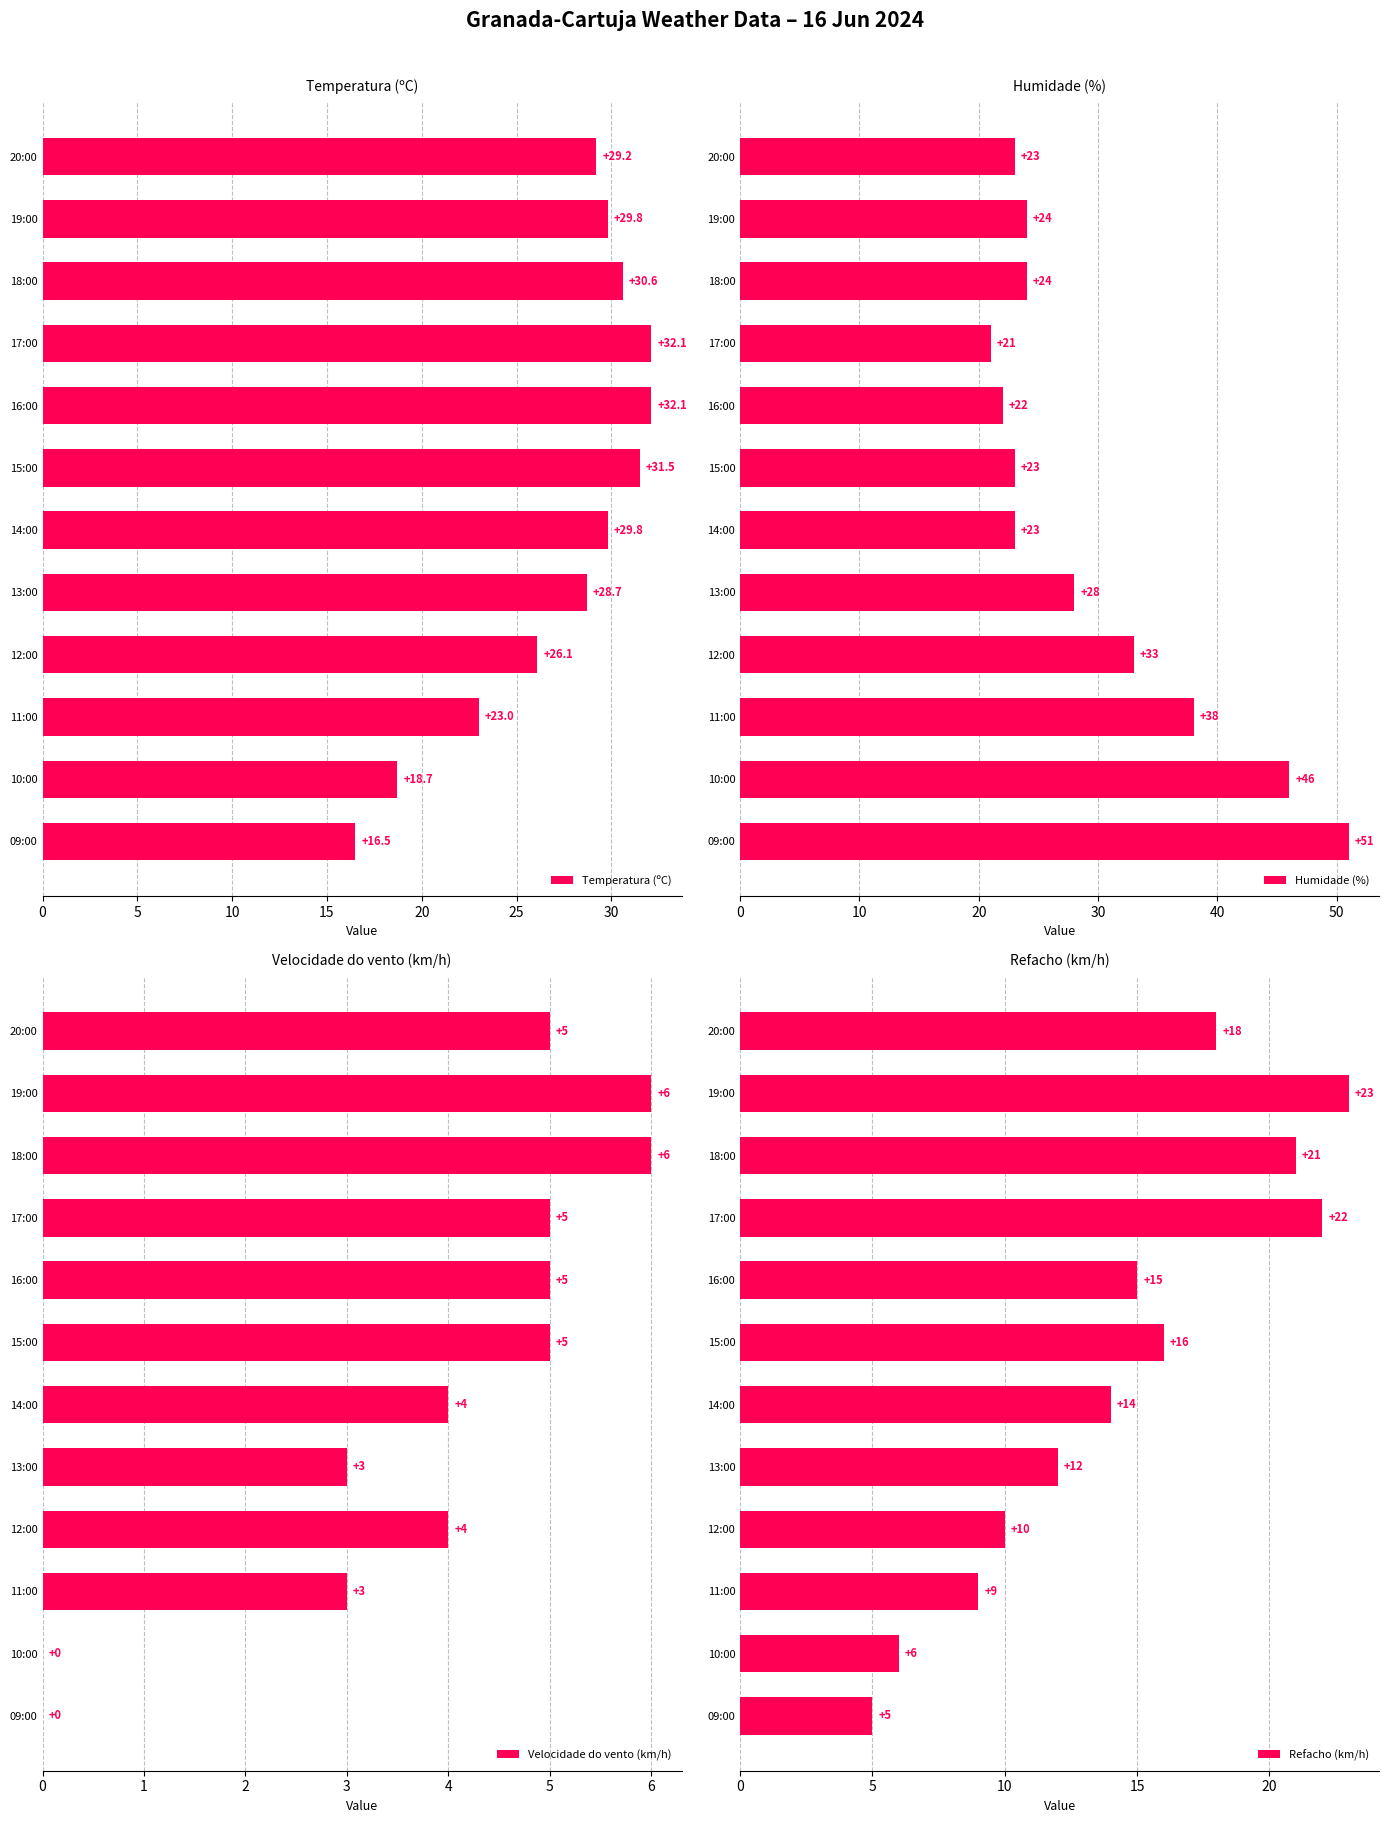

True or false: Refacho (km/h) has a value of 12 at 13:00.

True